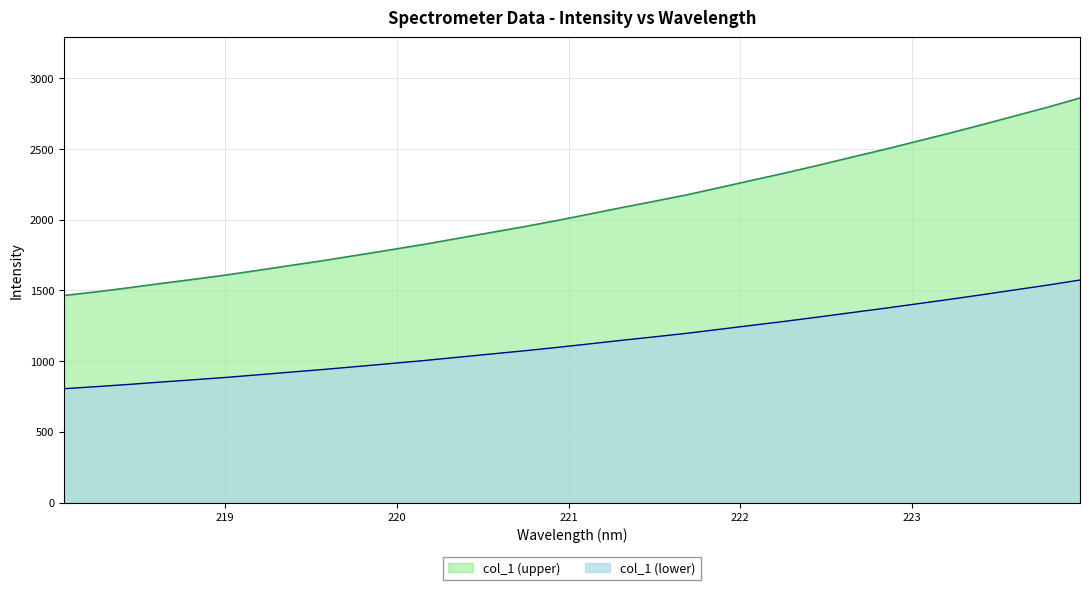

True or false: the data has more than 0 interior local peaks.

False